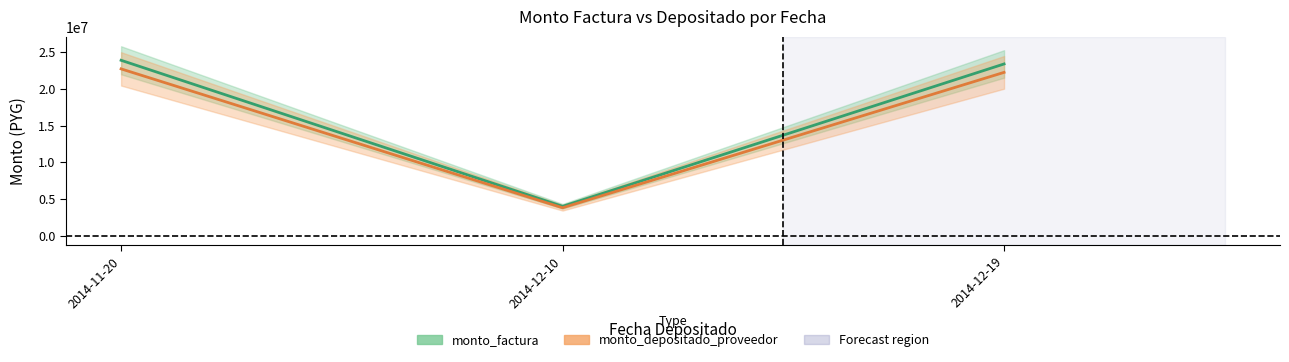

What is the maximum value for monto_factura?

23900000